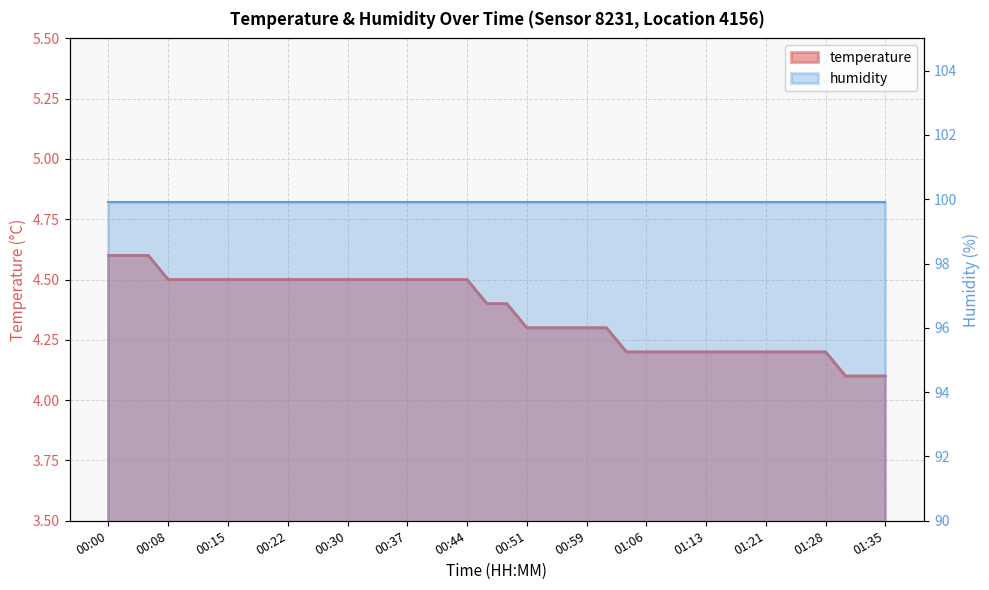

True or false: the data shows 7.2 at 01:06.

False